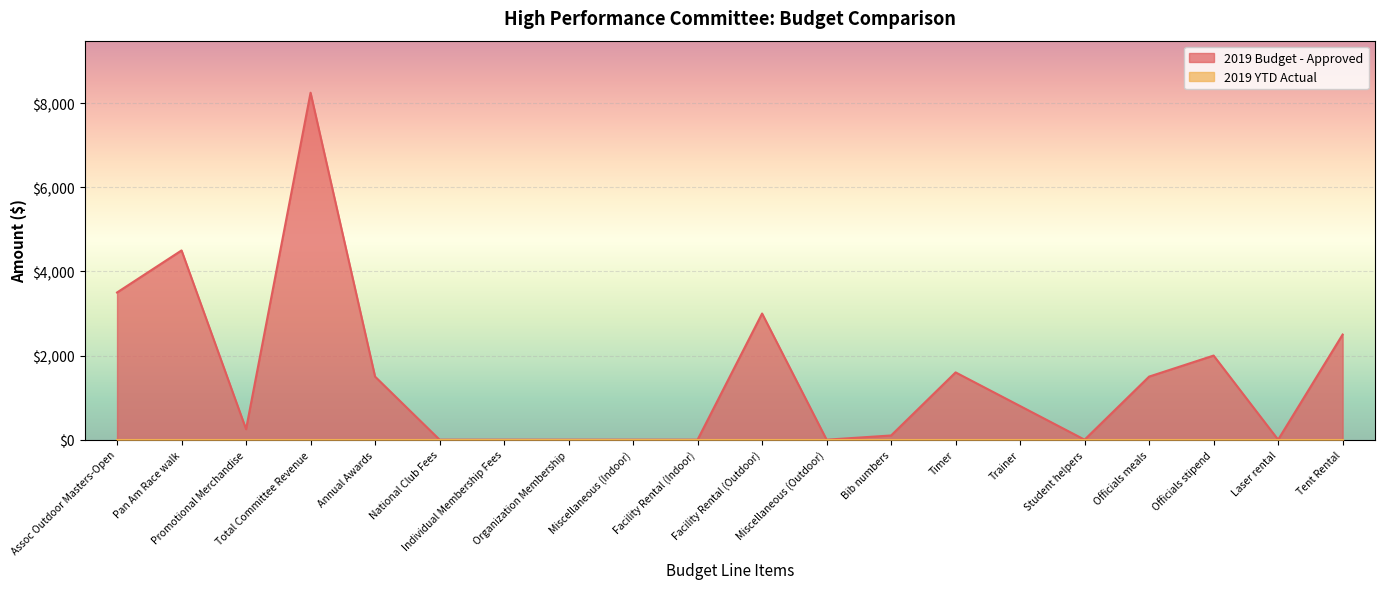

What is the maximum value shown in the chart?

8250